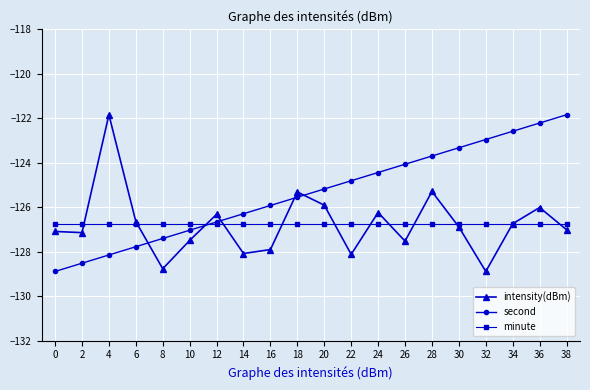

At which category is the sum across all series the highest?

36